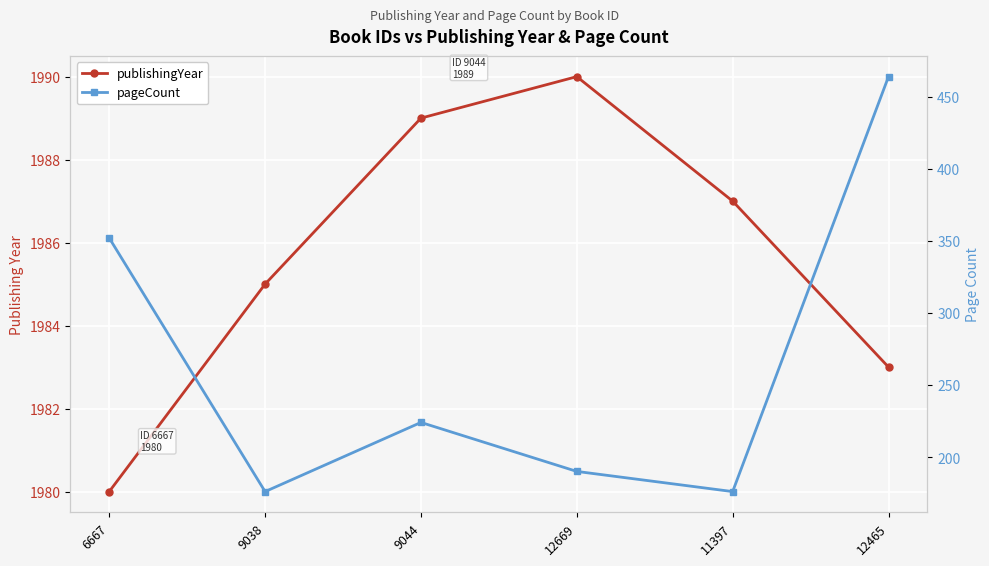

What is the sum of all pageCount values?

1582